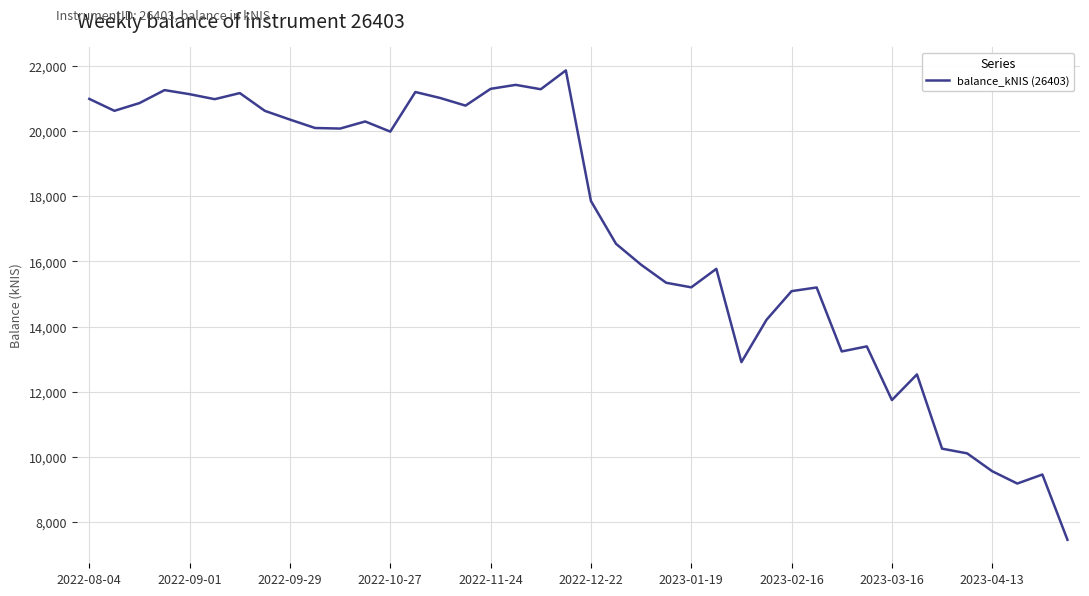

What is the smallest value displayed?

7450.8